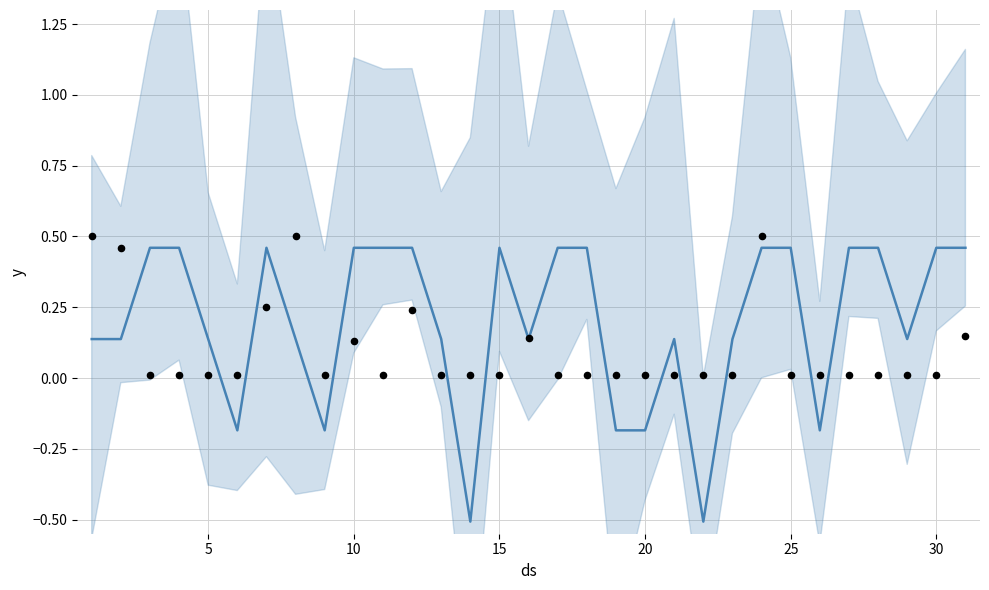

Which series has the largest total across all categories?

mean trend